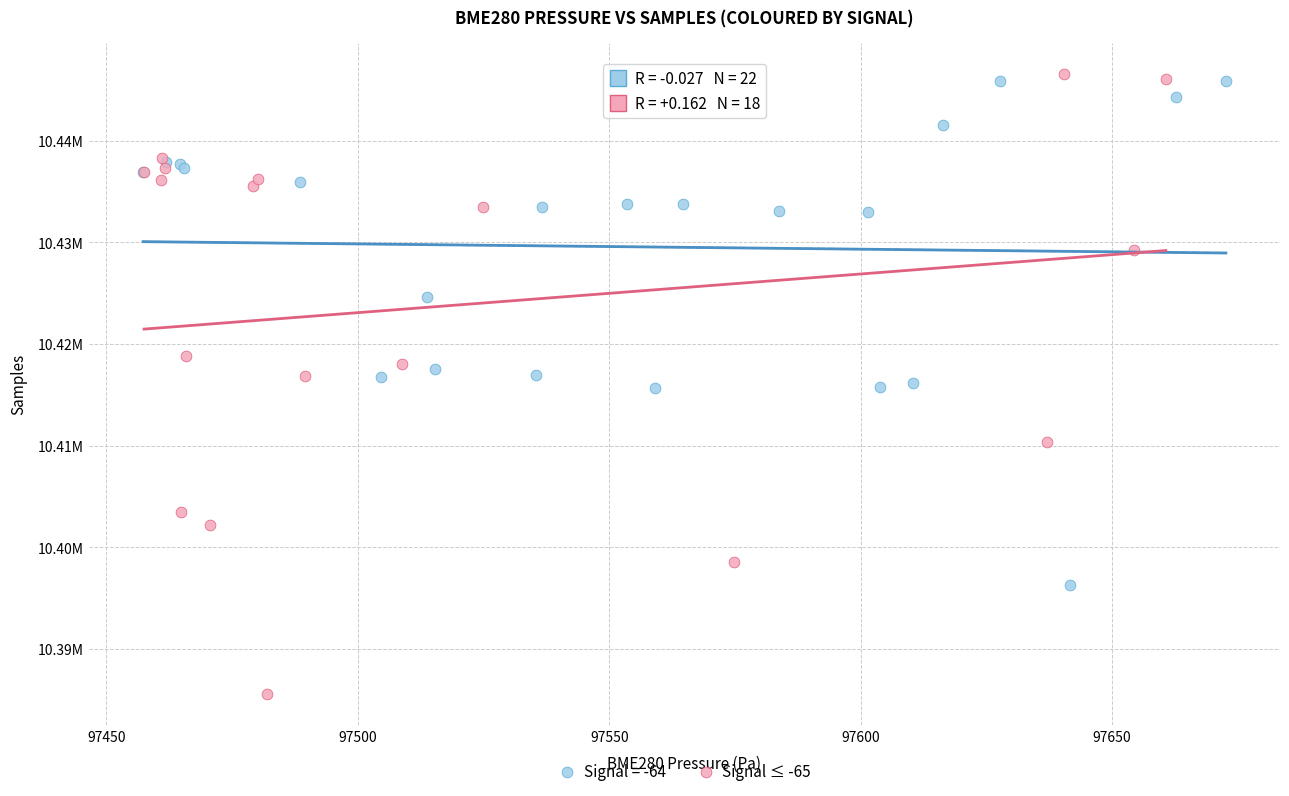

What are all the series names shown in the legend?

Signal = -64, Signal ≤ -65